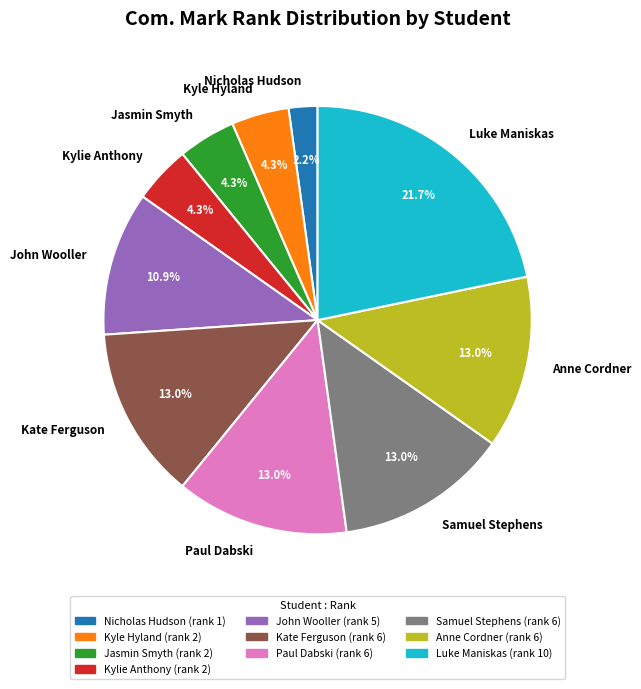

What portion of the pie excludes Nicholas Hudson?

97.8%